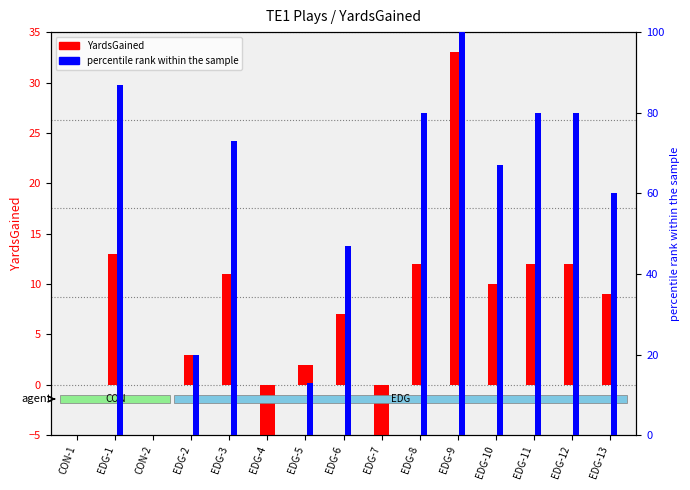

Which series has the widest spread of values?

percentile rank within the sample